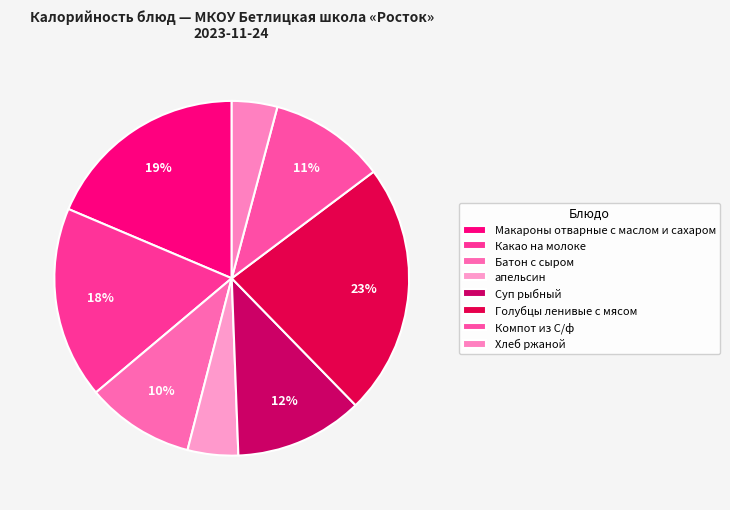

To the nearest percent, what percentage of the pie is Голубцы ленивые с мясом?

23%